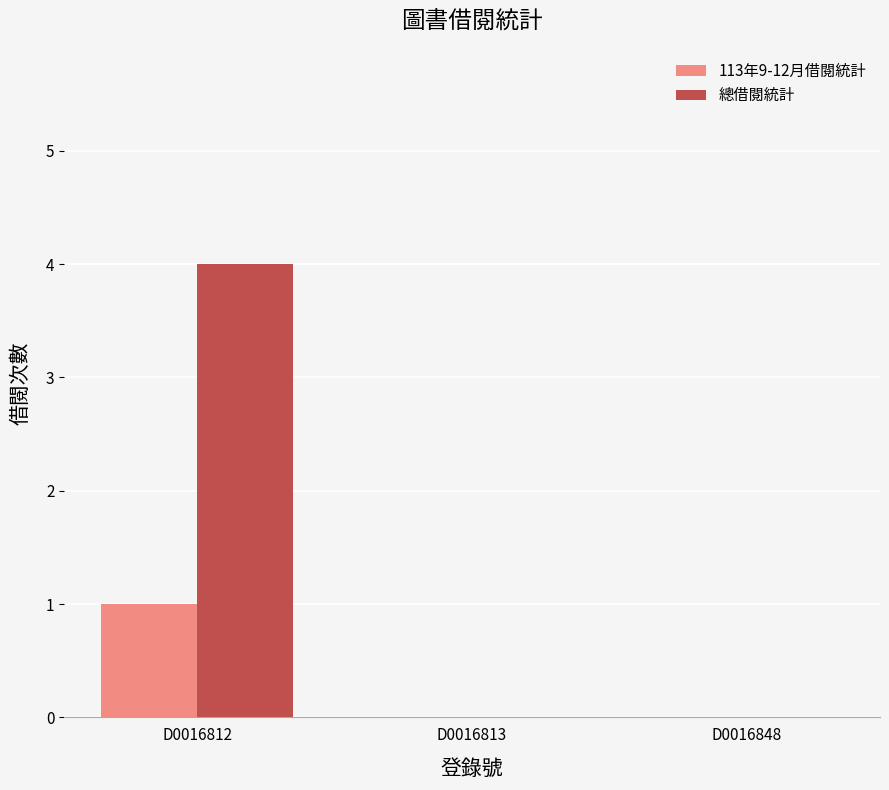

Which series has the largest total across all categories?

總借閱統計